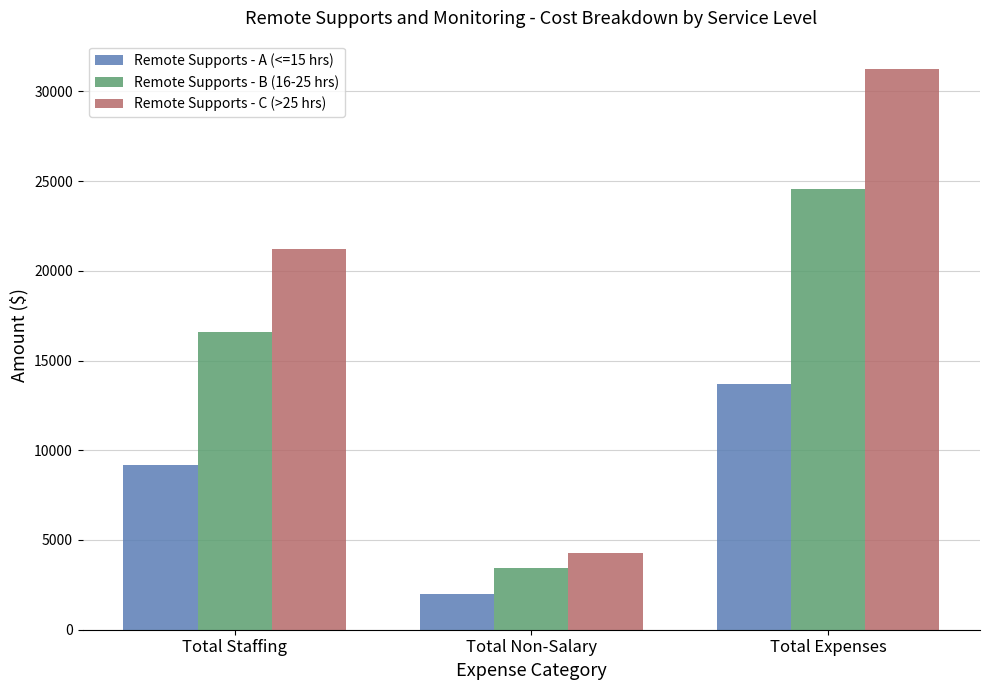

What is the label of the 2nd bar from the left?

Total Non-Salary